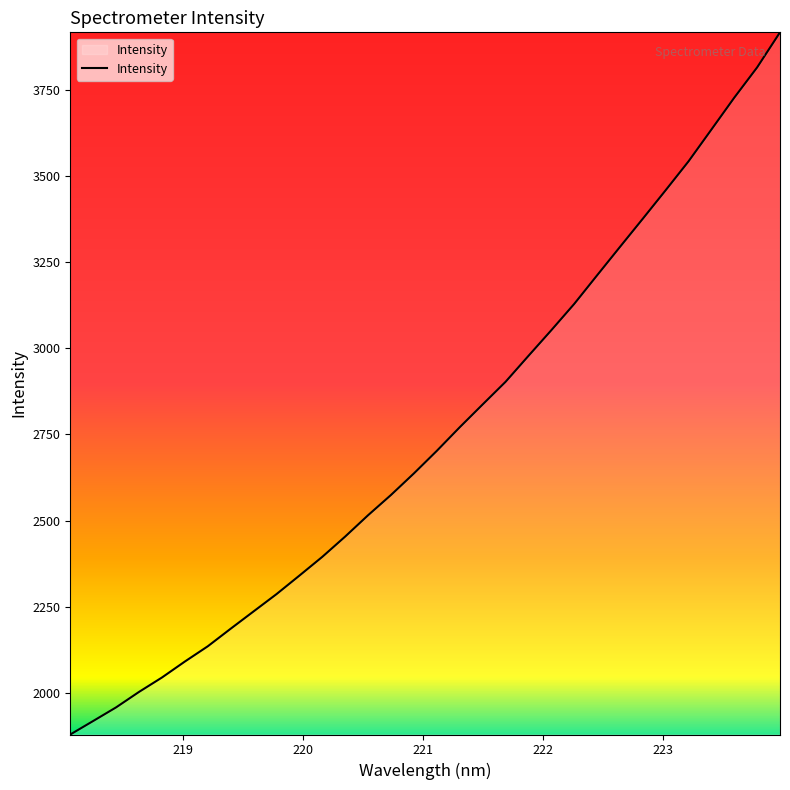

What is the greatest value displayed?

3917.3